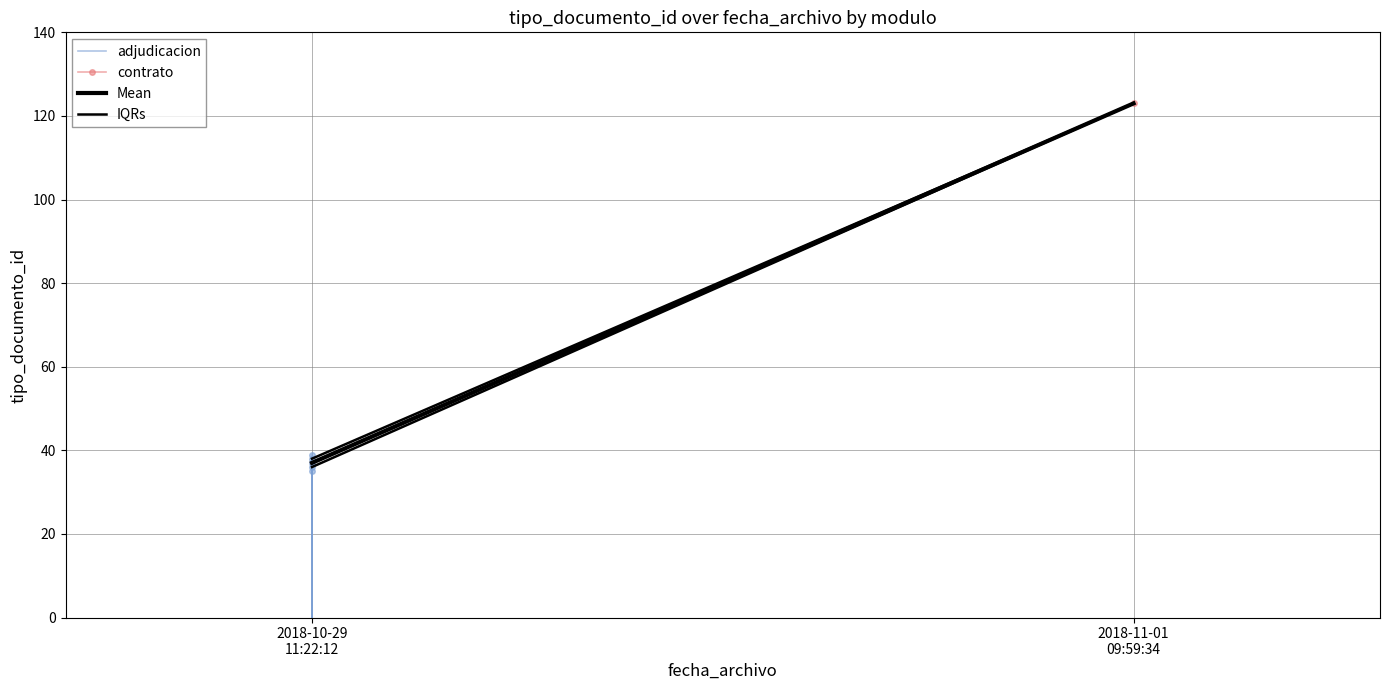

How many Mean values are between 37 and 123?

2